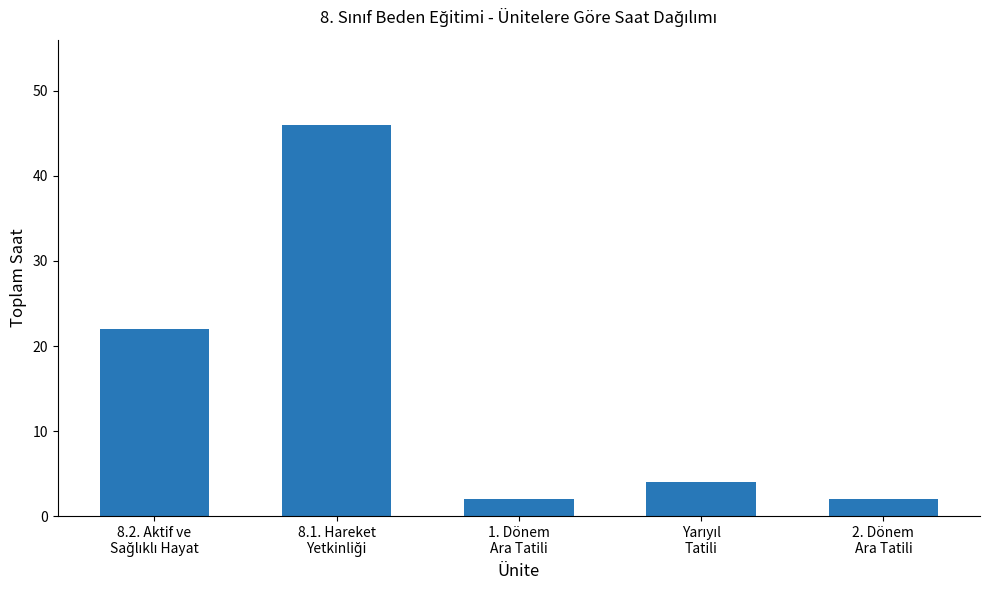

What is the smallest value displayed?

2